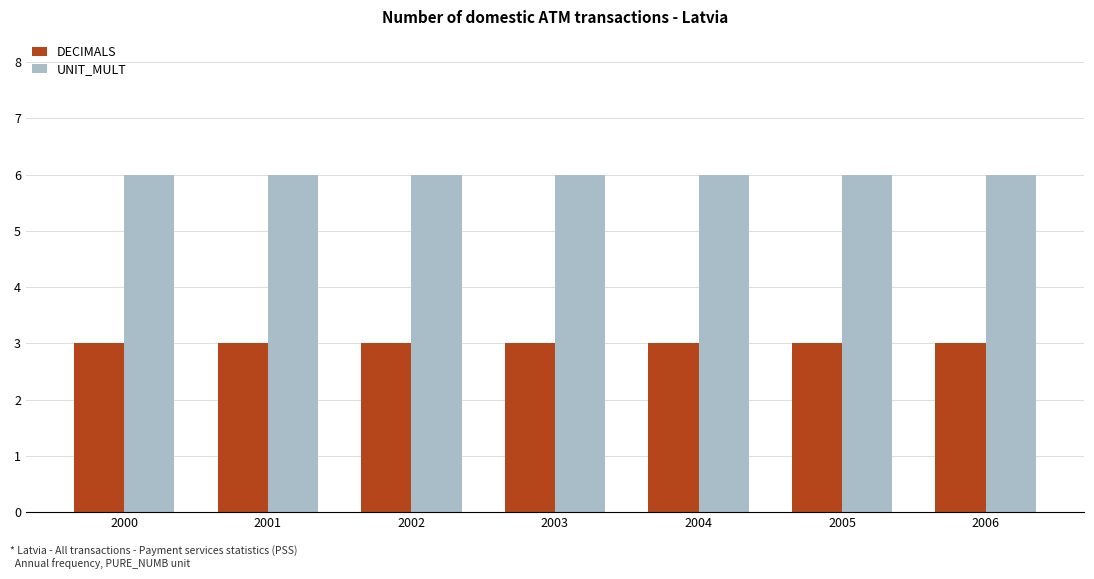

What is the value of the UNIT_MULT bar at the 7th from the left?

6